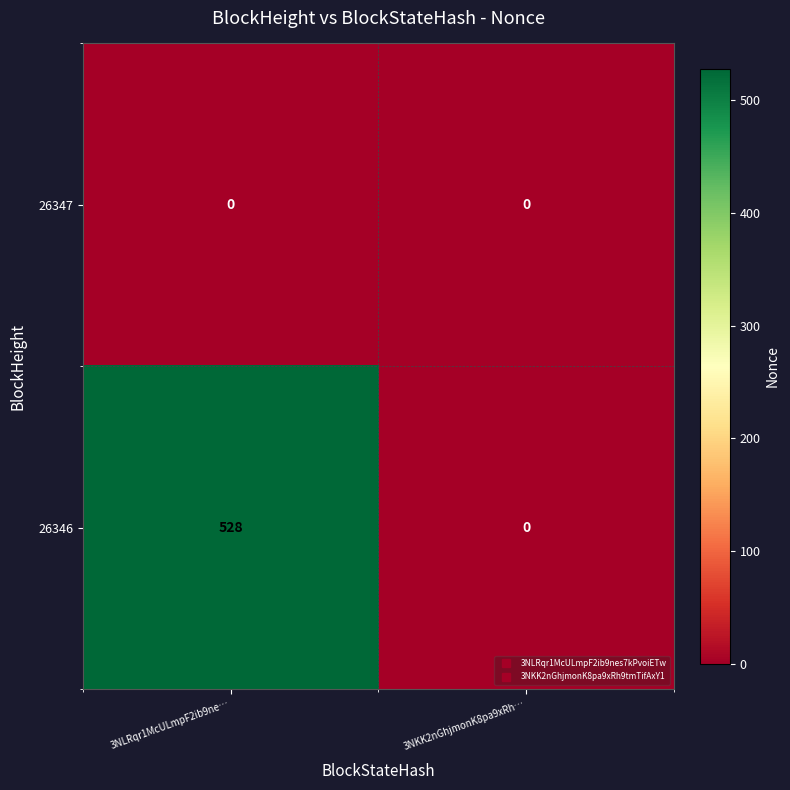

How many positive values does the 26346 series have?

1